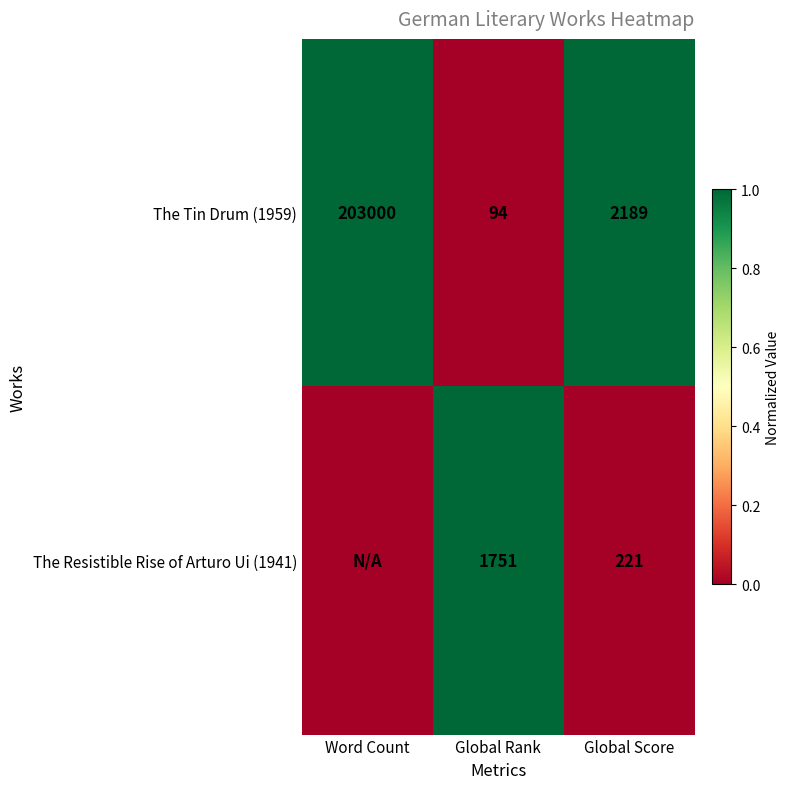

List the labels in order of The Tin Drum (1959) value, largest first.

Word Count, Global Score, Global Rank